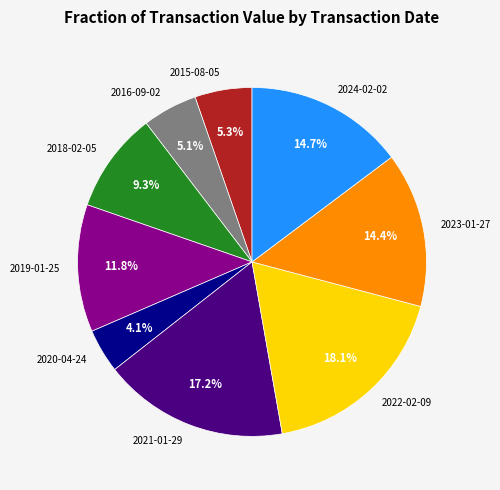

True or false: 2018-02-05 accounts for 15% of the total.

False